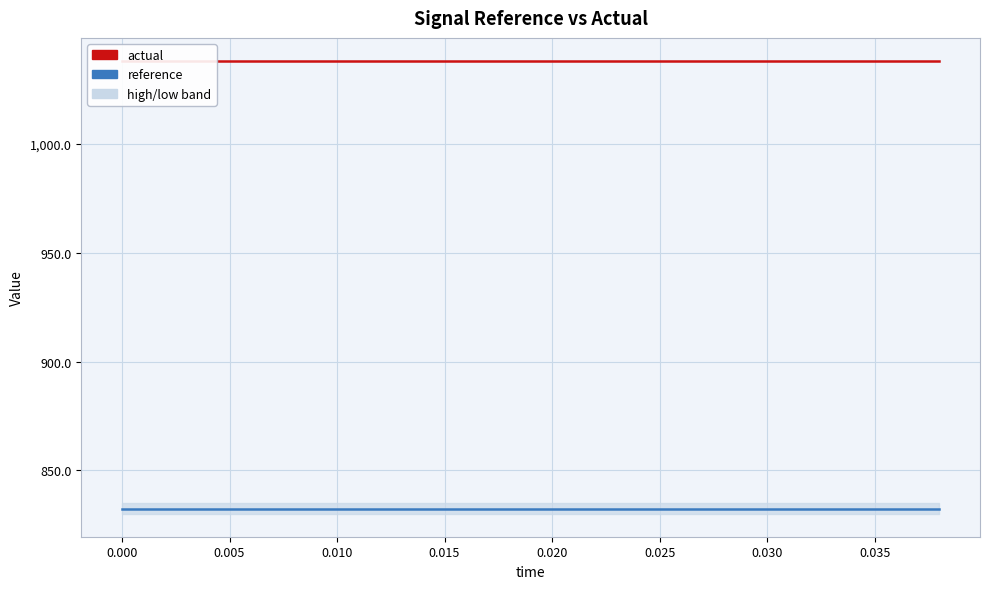

True or false: reference has a value of 832.4 at 0.010.

True